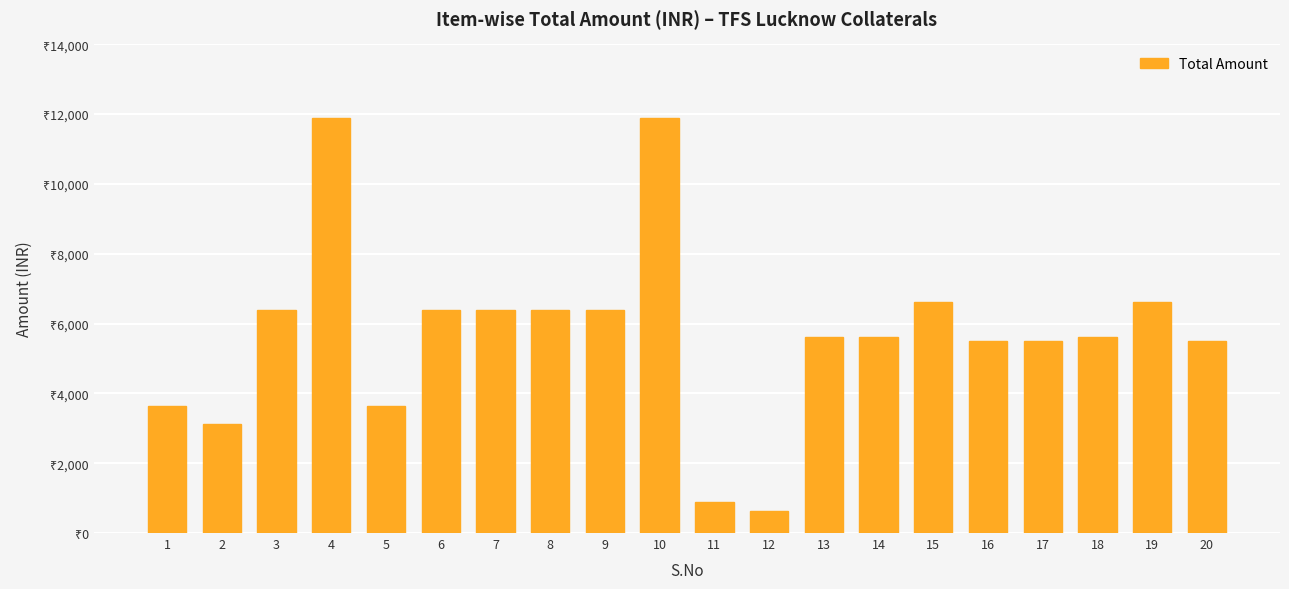

What is the value of the 7th bar from the left?

6375